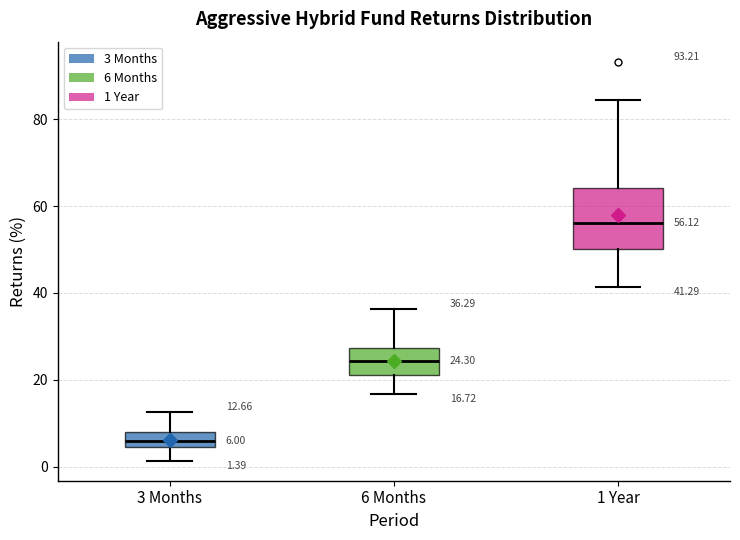

Which box has the highest median line?

1 Year